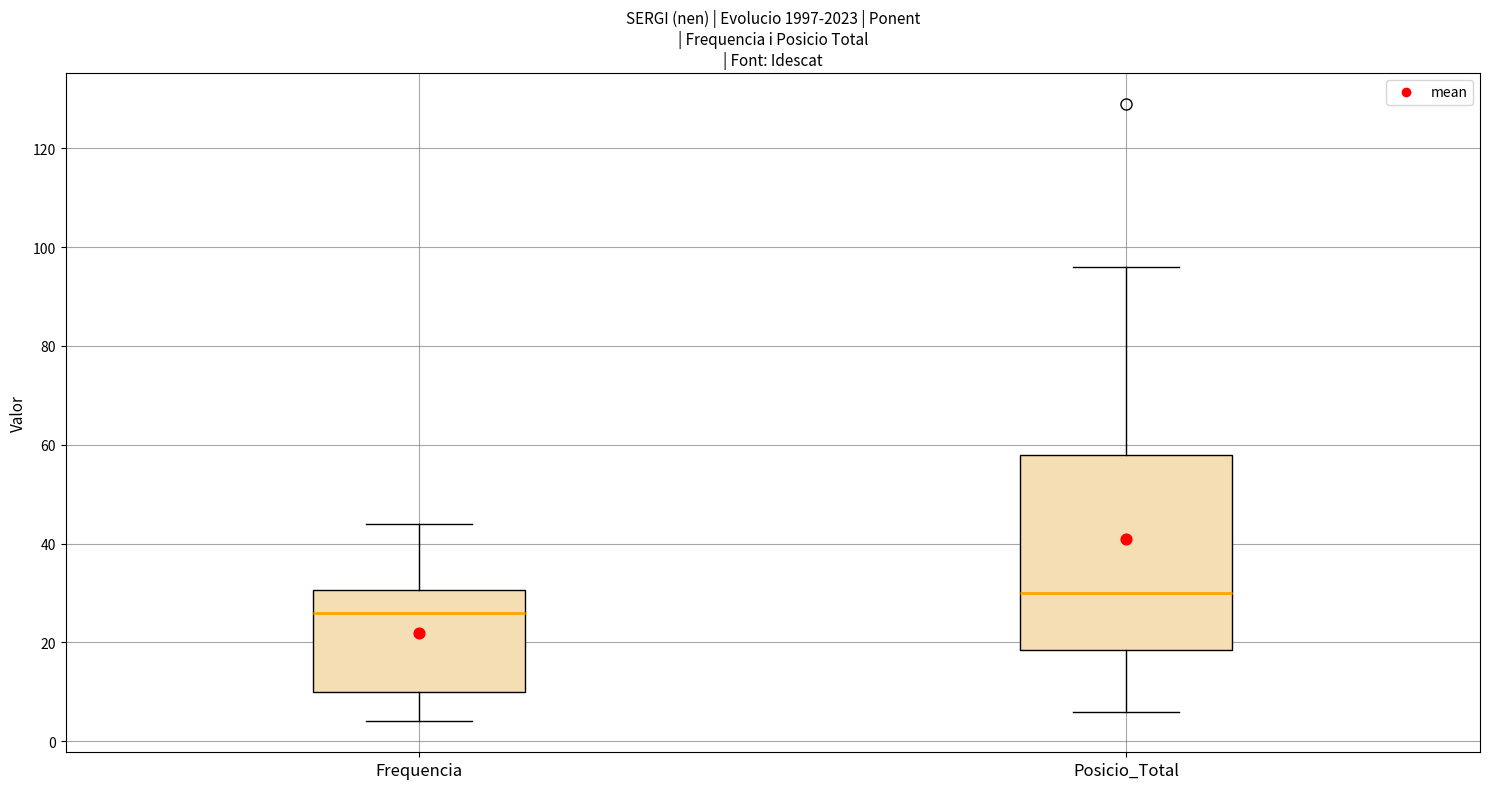

Comparing the boxes themselves (not the whiskers), which one is the tallest?

Posicio_Total